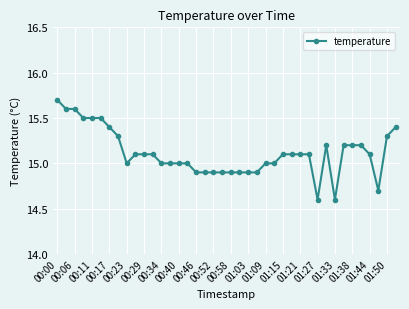

True or false: there are more than 0 points higher than both neighbors.

True